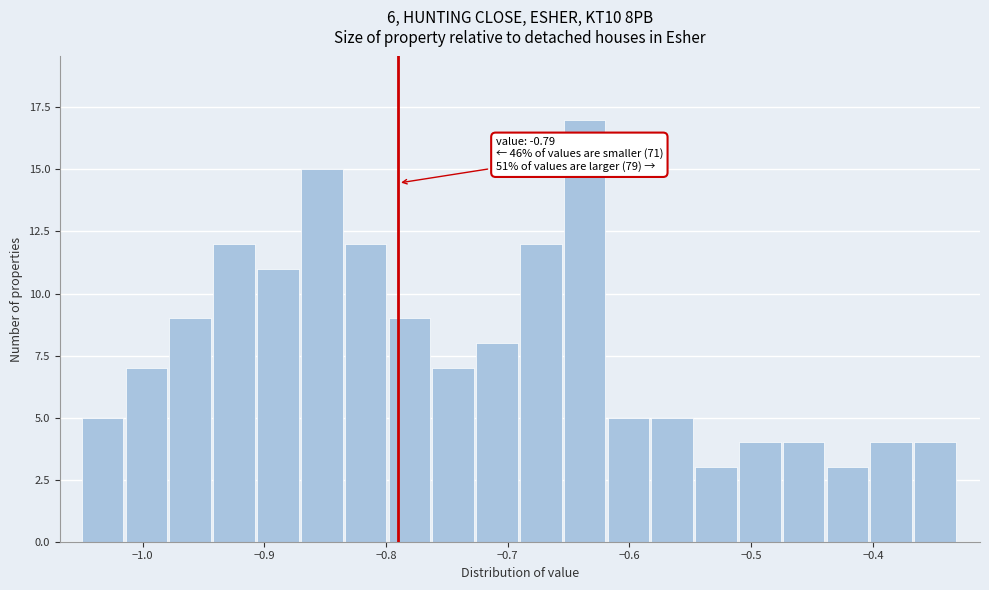

Around what value on the x-axis is the tallest bar? Give the approximate position of its centre, as read against the axis.

-0.64